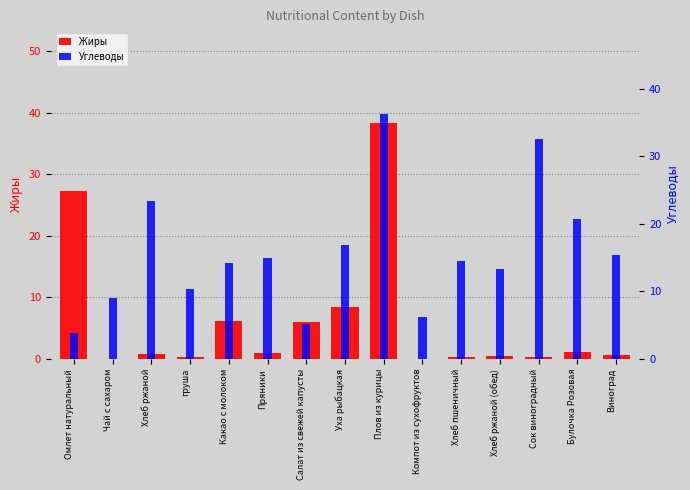

Reading left to right, list all the values displayed in this chart.

Жиры: 27.4	0.0	0.8	0.3	6.2	0.9	6.0	8.4	38.4	0.0	0.3	0.5	0.4	1.2	0.6
Углеводы: 3.9	9.0	23.4	10.3	14.2	15.0	5.2	16.9	36.3	6.2	14.5	13.4	32.6	20.7	15.4